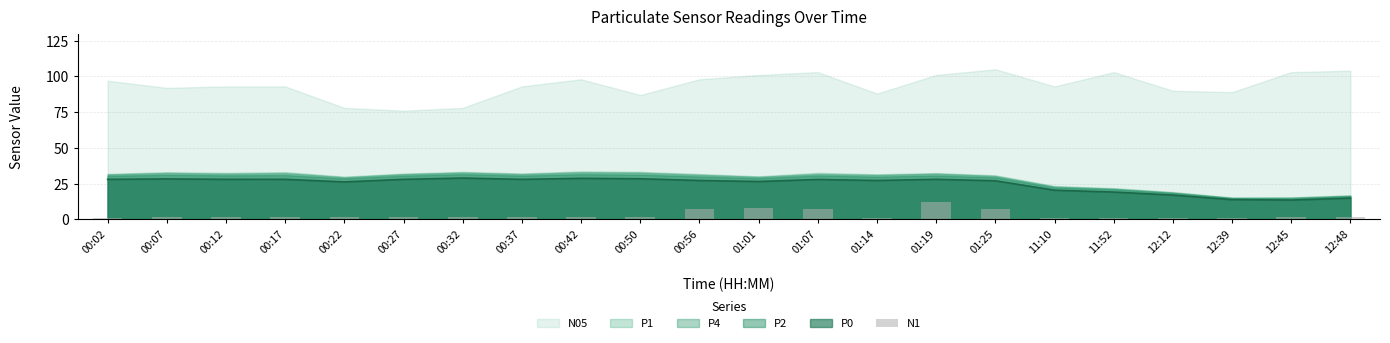

True or false: P0 has a value of 28.0 at 00:17.

True